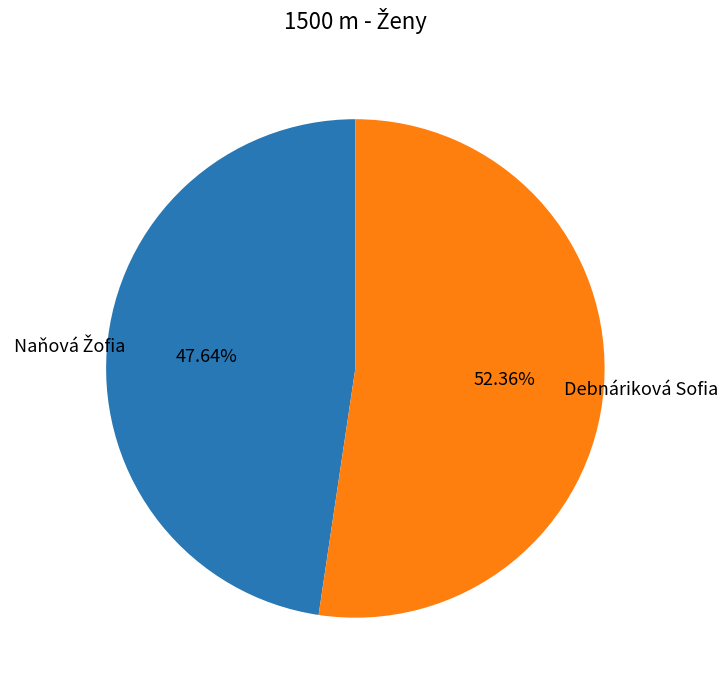

Is there any slice that represents more than half of the pie?

Yes